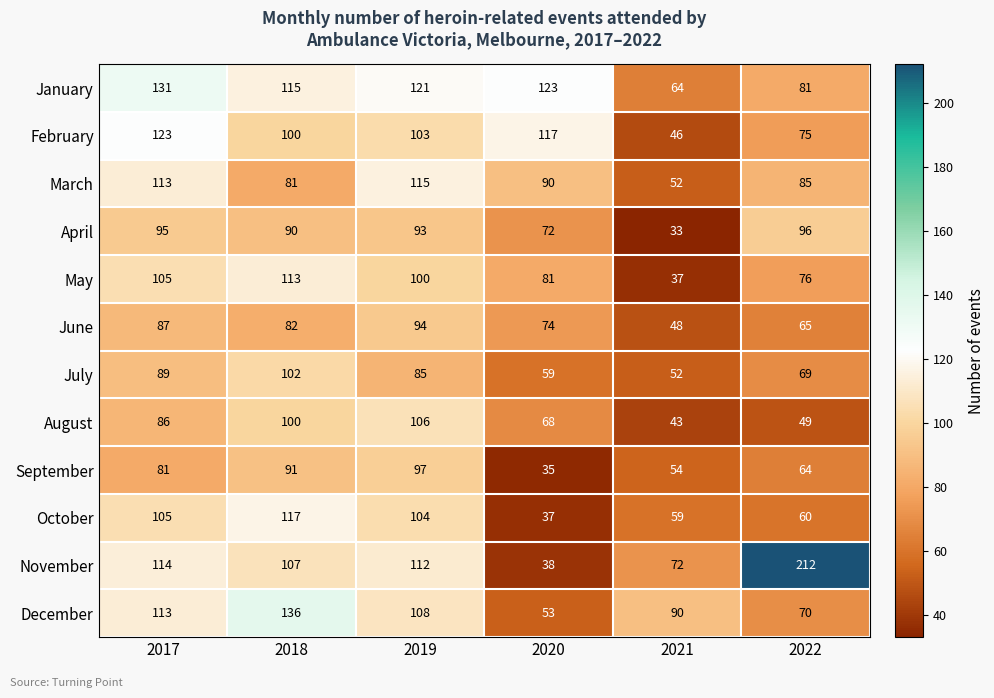

At which label is January closest to 97?

2022